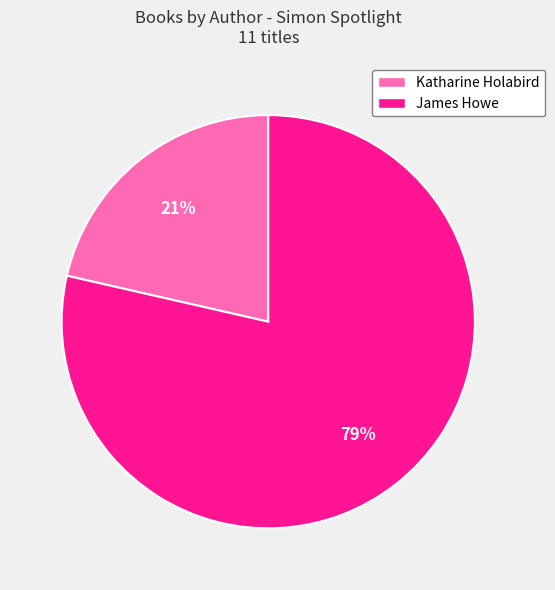

How many segments does this pie chart have?

2